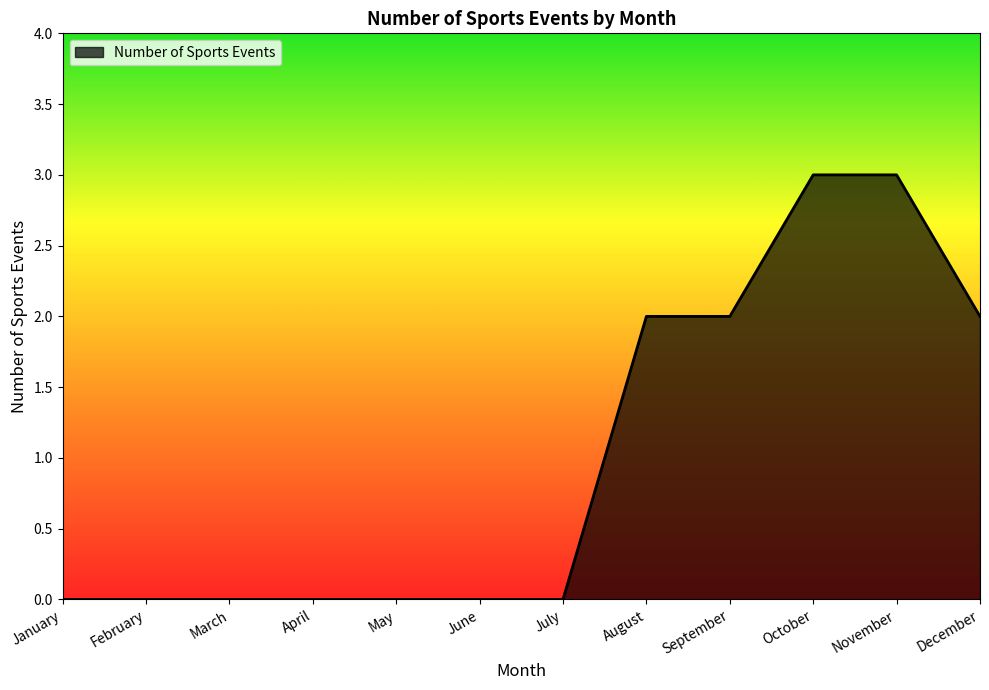

Which has a higher value, December or January?

December